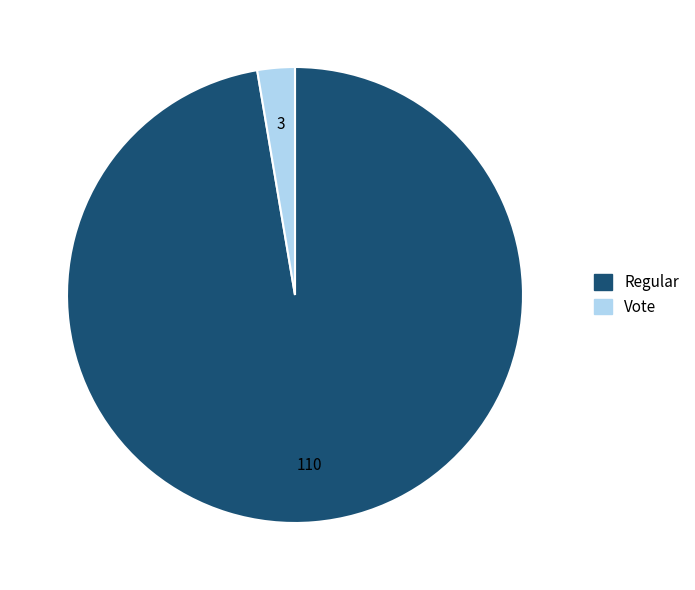

Does any single category account for the majority?

Yes